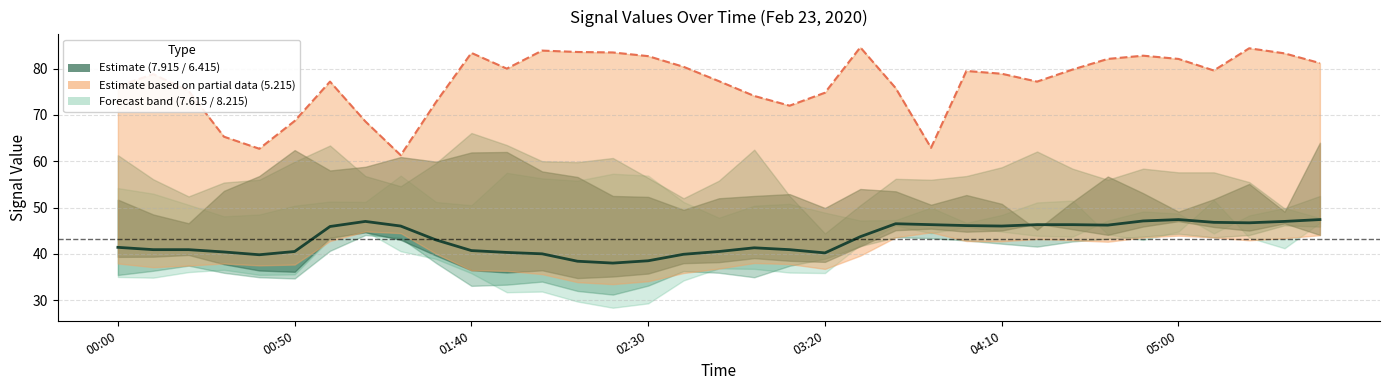

True or false: the data has more than 2 interior local peaks.

True